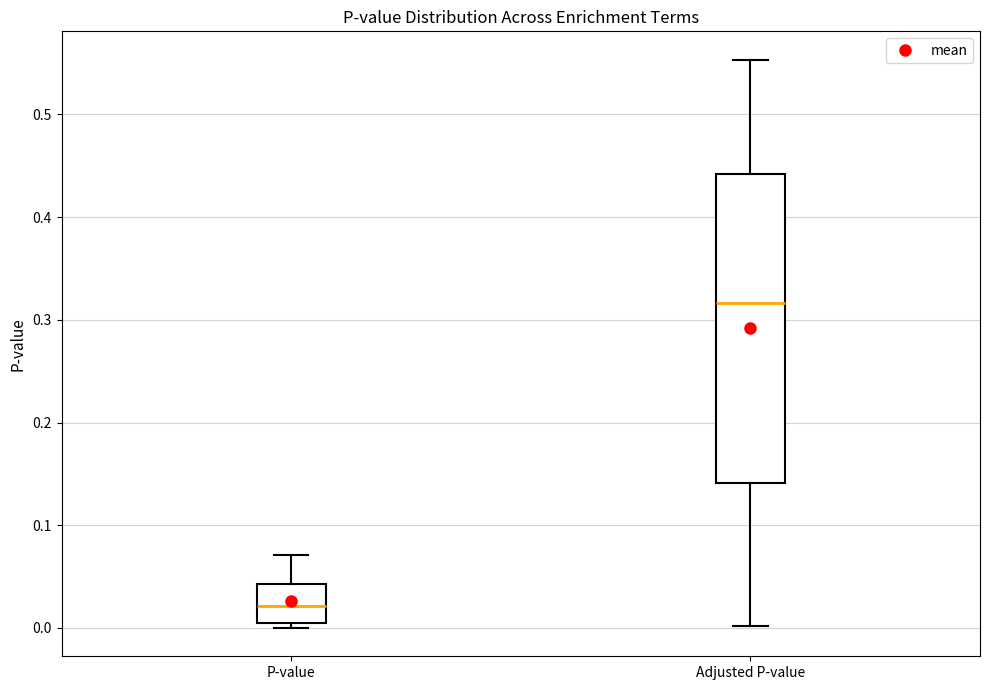

Reading left to right, read every box against the y-axis: the position of its median line, the range the box covers, and the ends of its whiskers. The values are not printed on the chart, so give them approximately, as read against the axis.

P-value: median 0.02, box 0.00 to 0.04, whiskers 0.00 (just below the box's lower edge) to 0.07
Adjusted P-value: median 0.32, box 0.14 to 0.44, whiskers 0.00 to 0.55